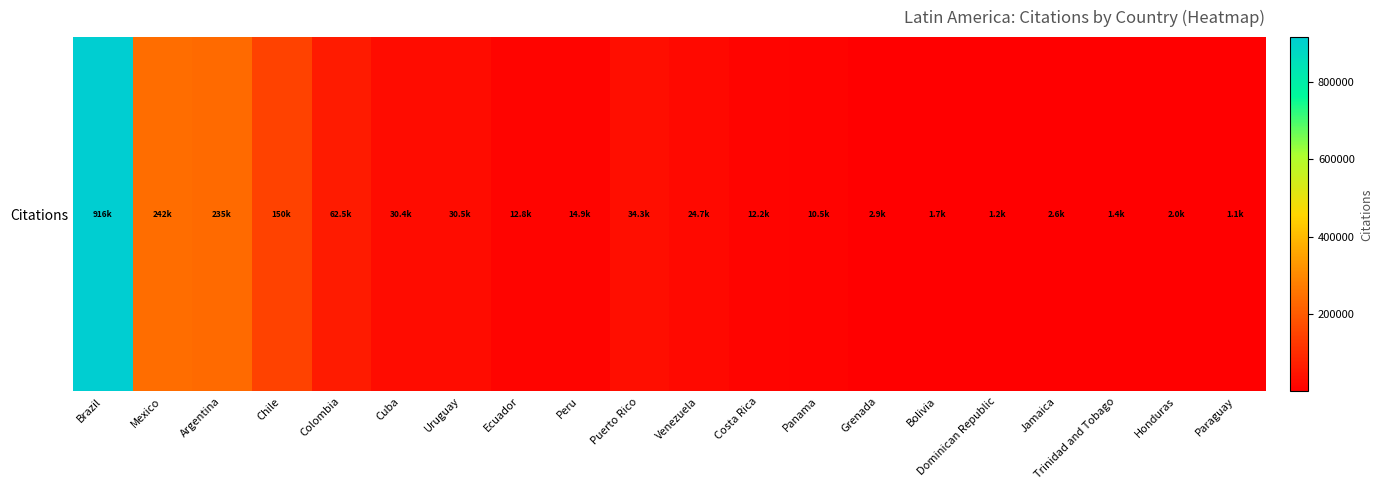

Which has a higher value, Ecuador or Colombia?

Colombia